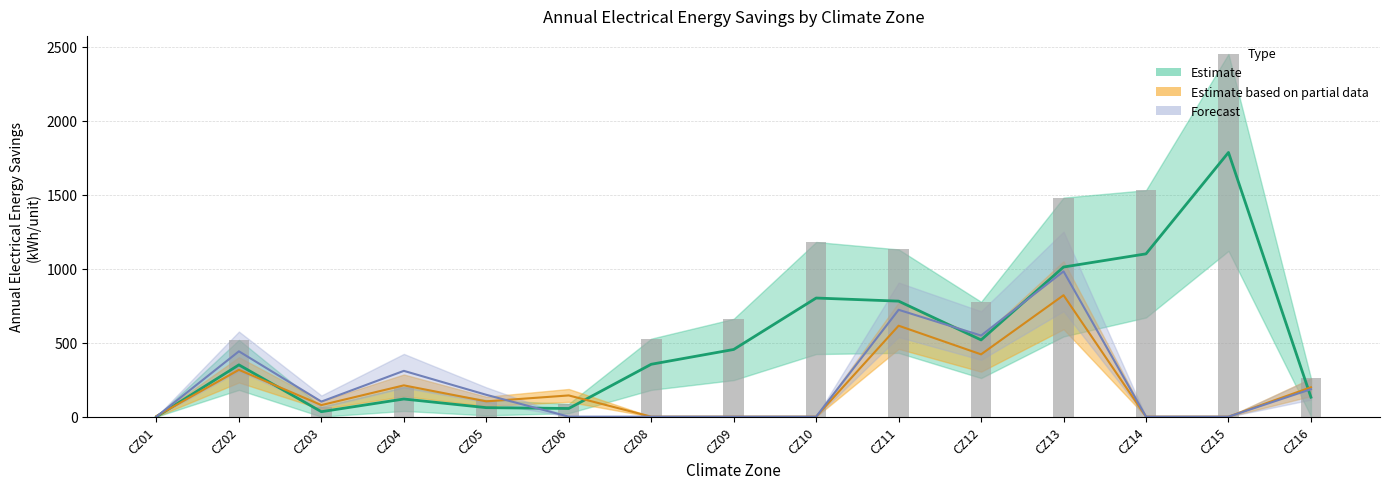

True or false: the data shows 413.3 at CZ16.

False